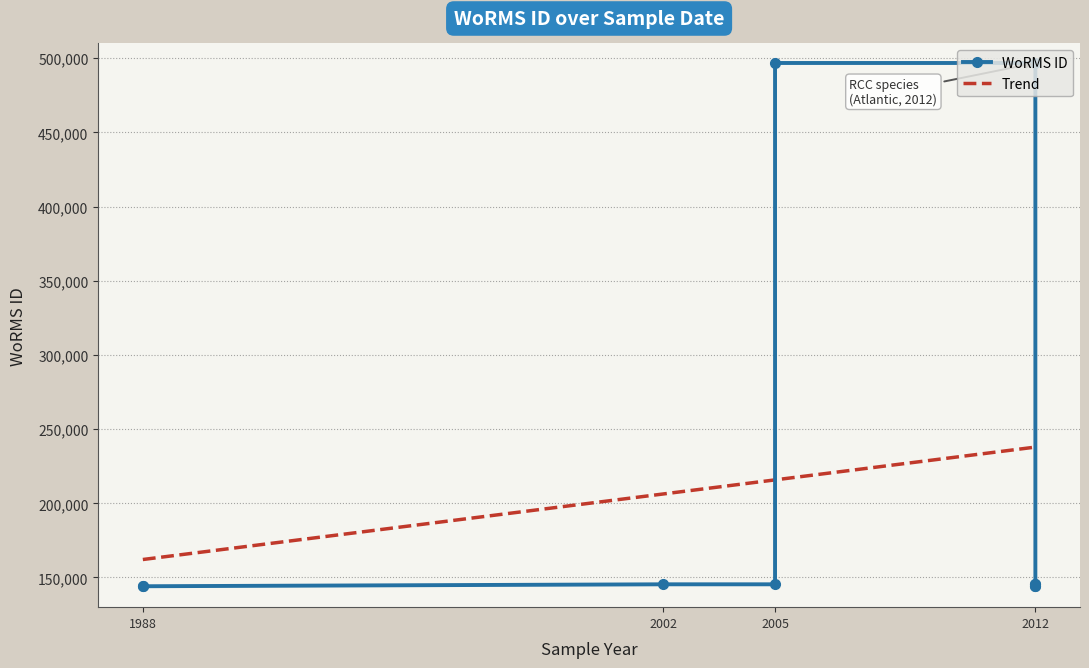

What is the maximum value for Trend?

237900.3